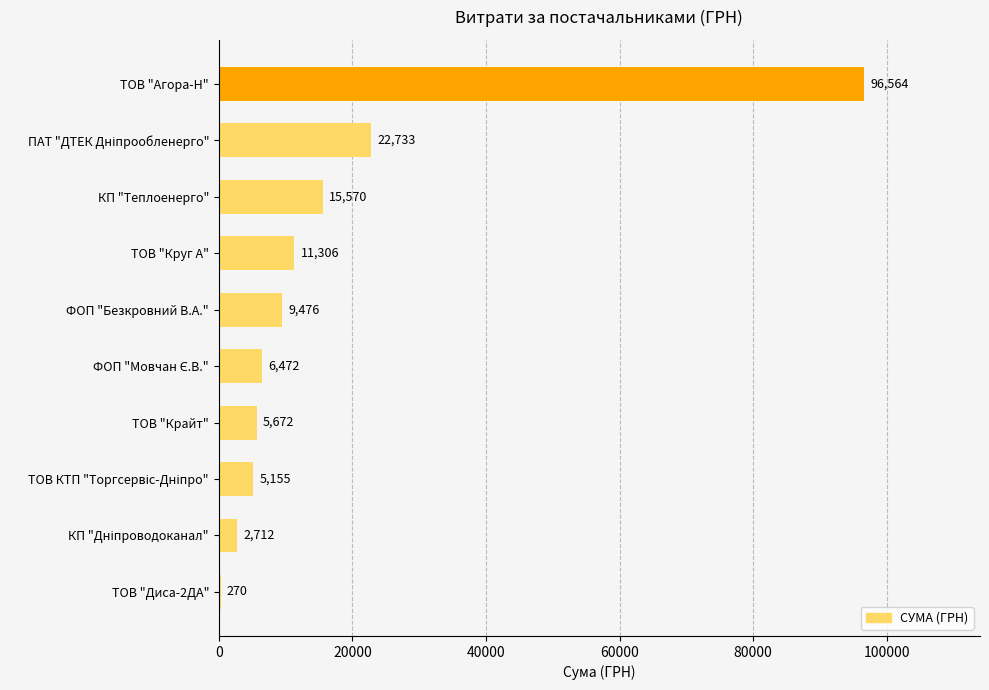

Between ТОВ "Крайт" and ТОВ "Агора-Н", which is larger?

ТОВ "Агора-Н"